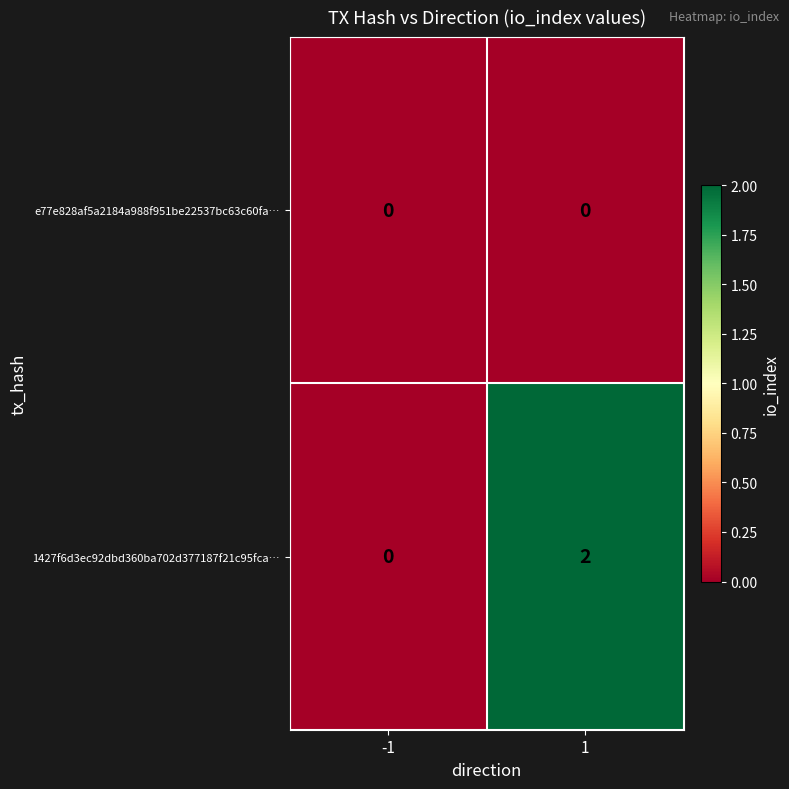

Count the number of categories in the chart.

2